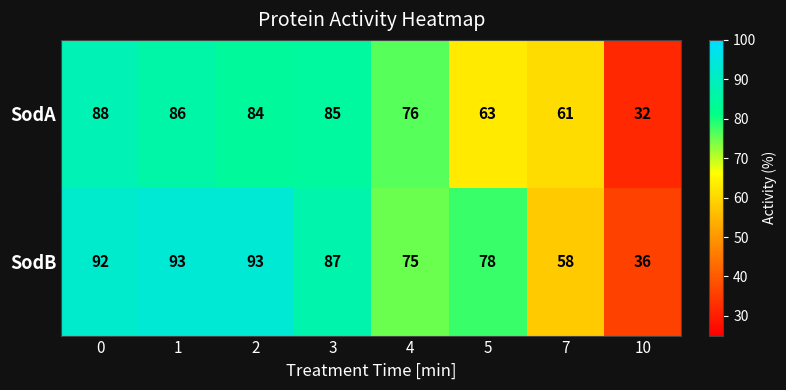

True or false: SodA has a value of 51 at 10.

False